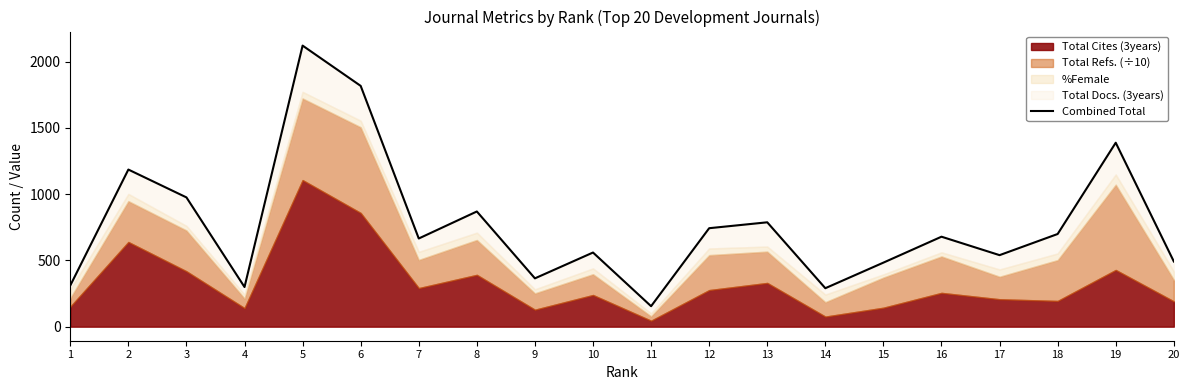

True or false: the data shows 214.0 at 9.

False